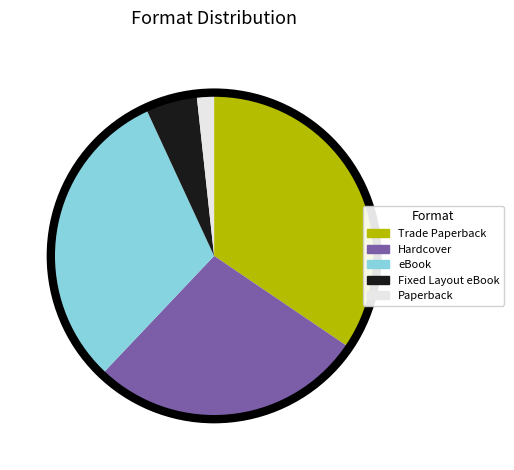

Is there a majority slice in this chart?

No